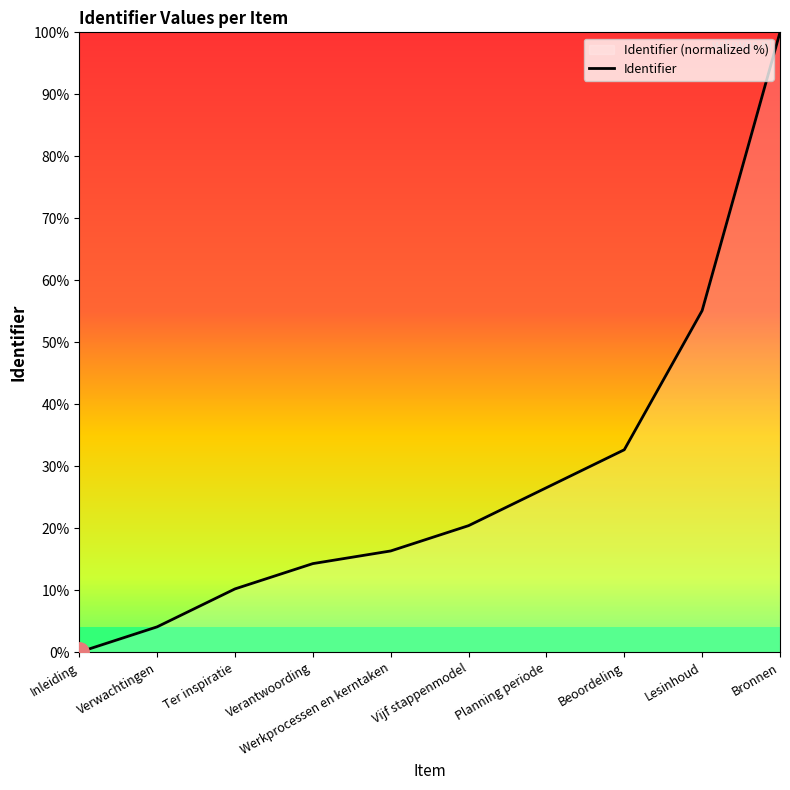

Count the number of data series in this chart.

1